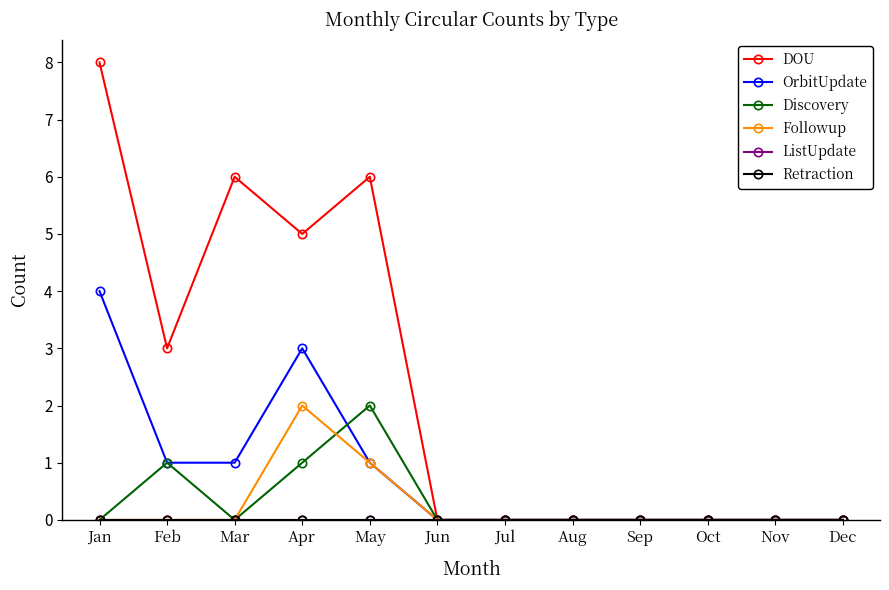

True or false: OrbitUpdate has more than 2 interior local peaks.

False